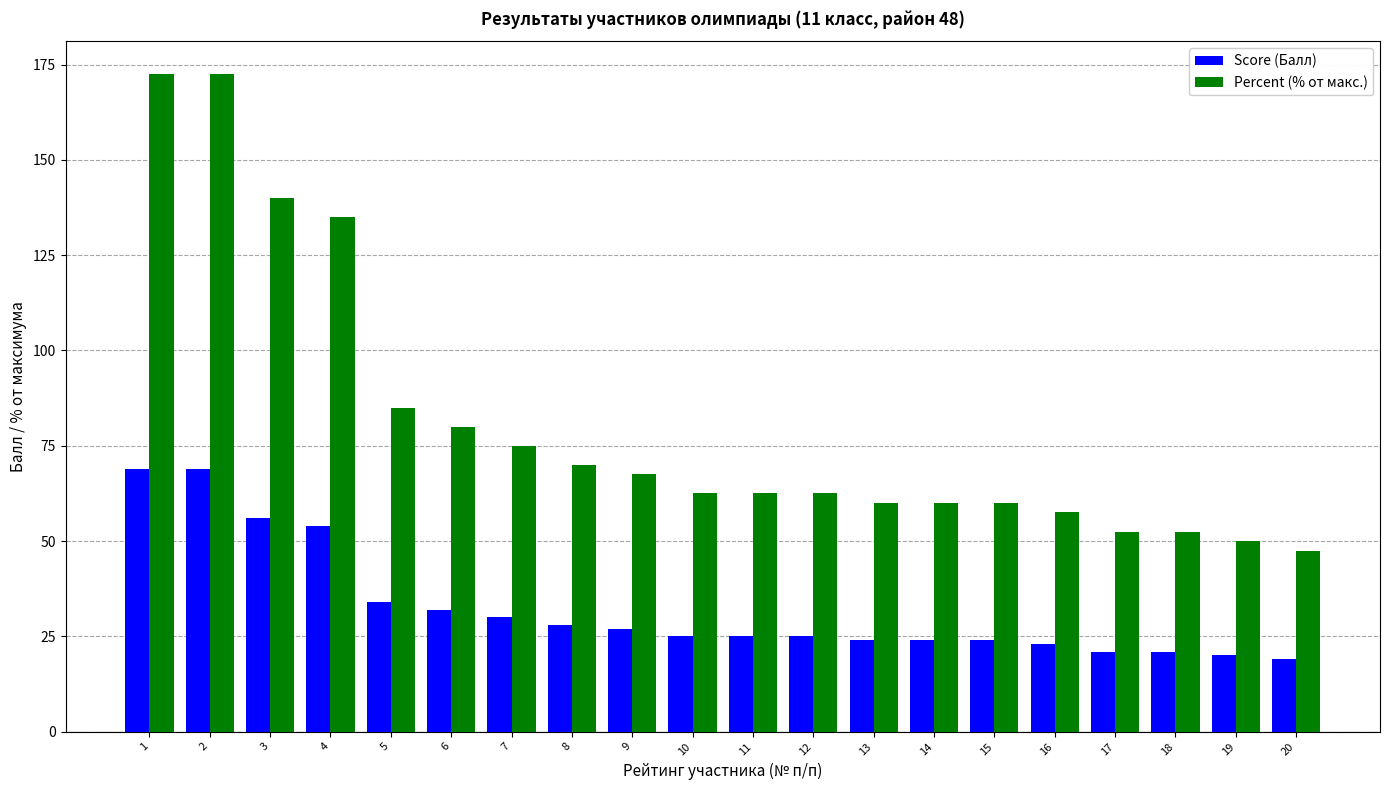

True or false: Percent (% от макс.) has a value of 87.7 at 16.

False